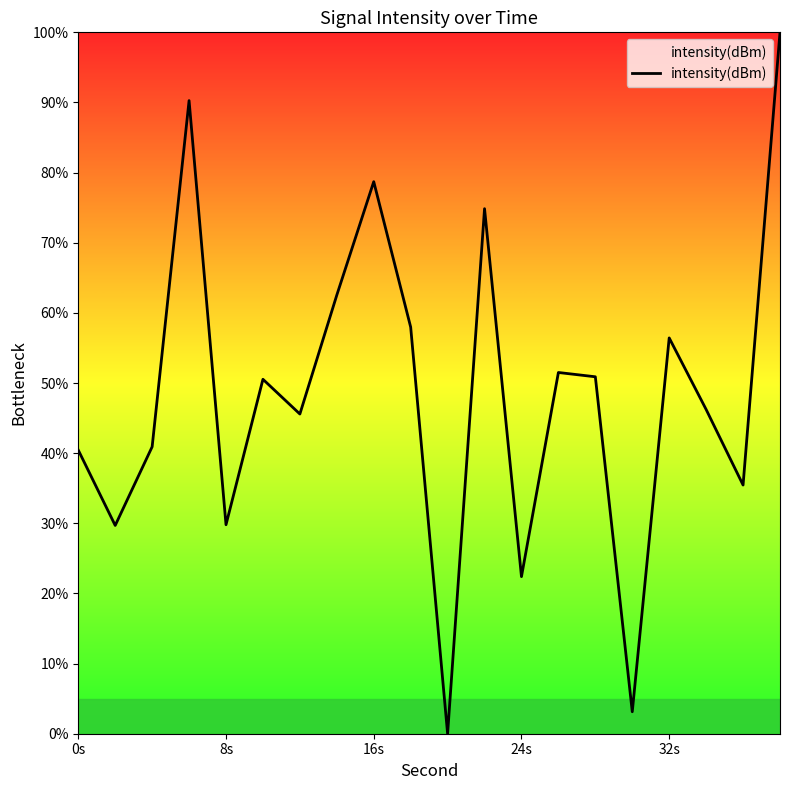

What is the difference between the maximum and minimum values?

100.0